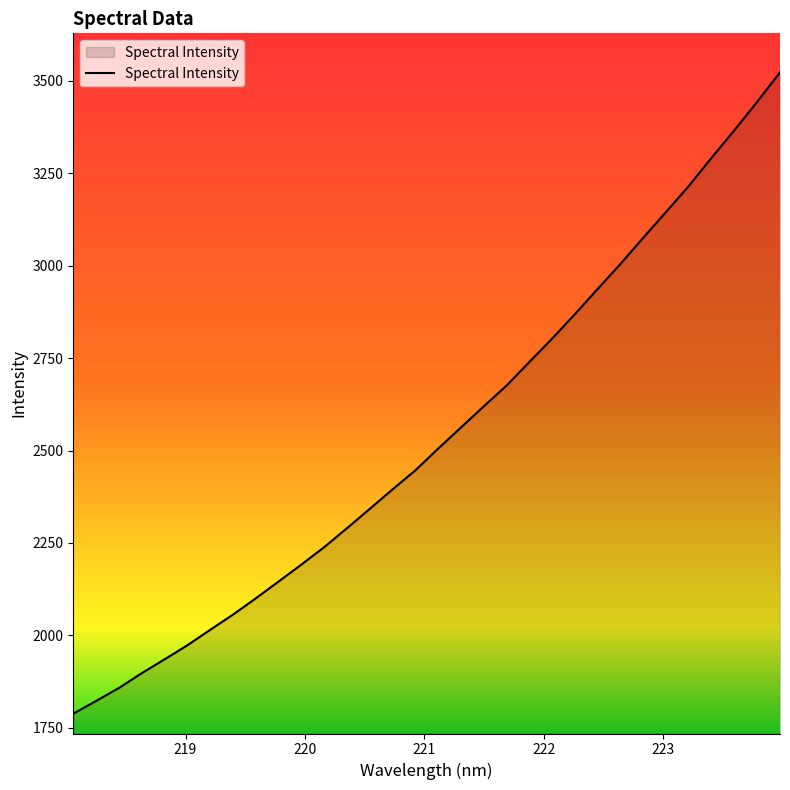

What is the smallest value displayed?

1787.9